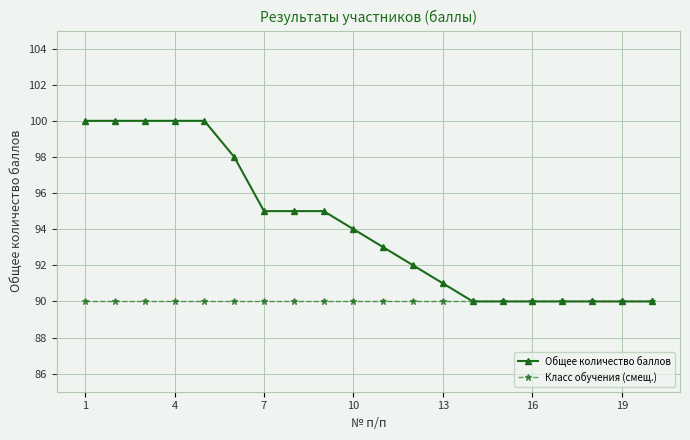

What is the average value of the Общее количество баллов series?

94